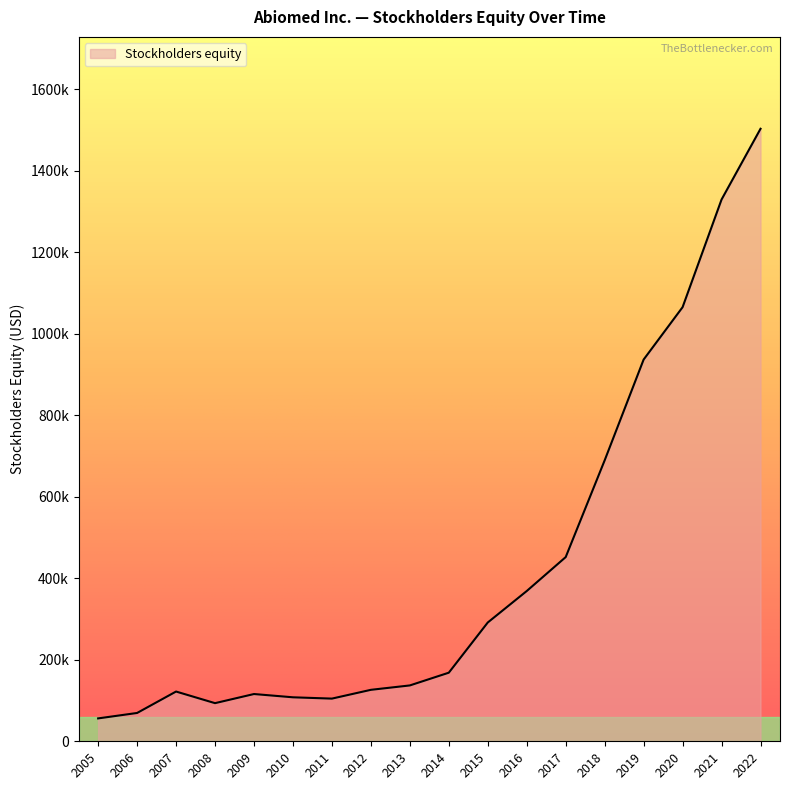

Is it true that the value at 2006 is 69488?

True